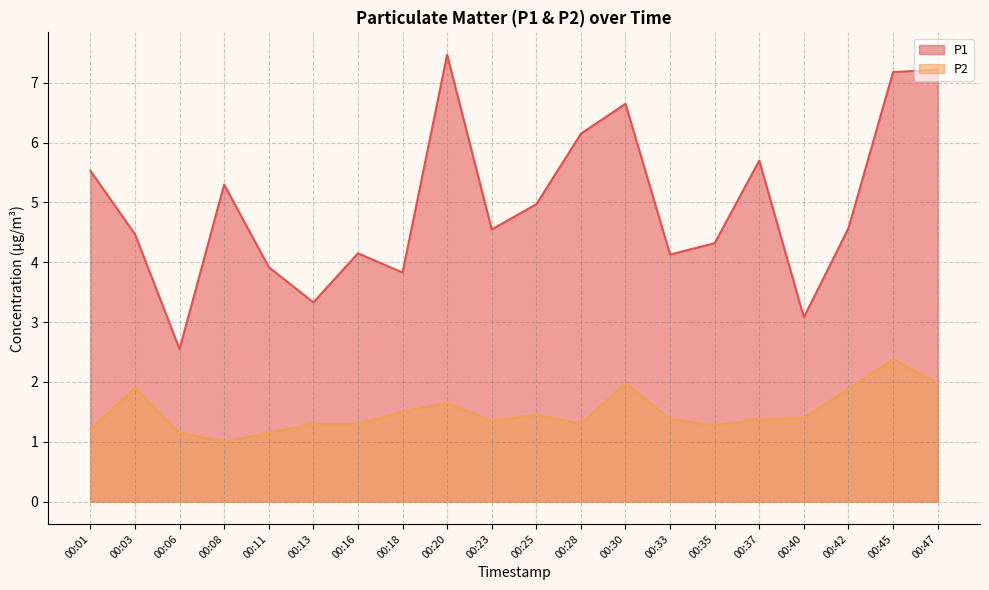

Rank the series by their maximum value, from highest to lowest.

P1, P2